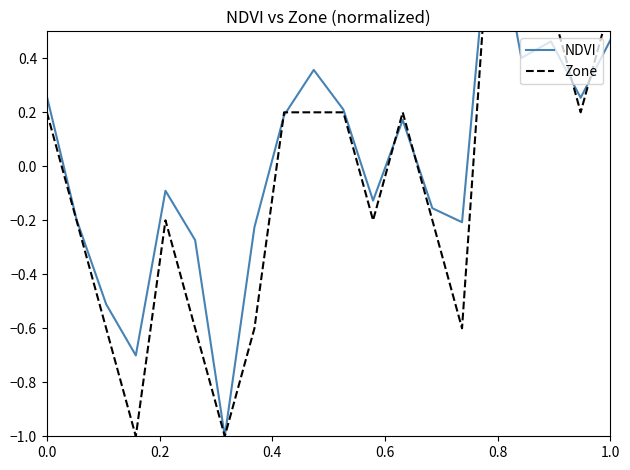

Is it true that NDVI equals 0.3 at 12?

False